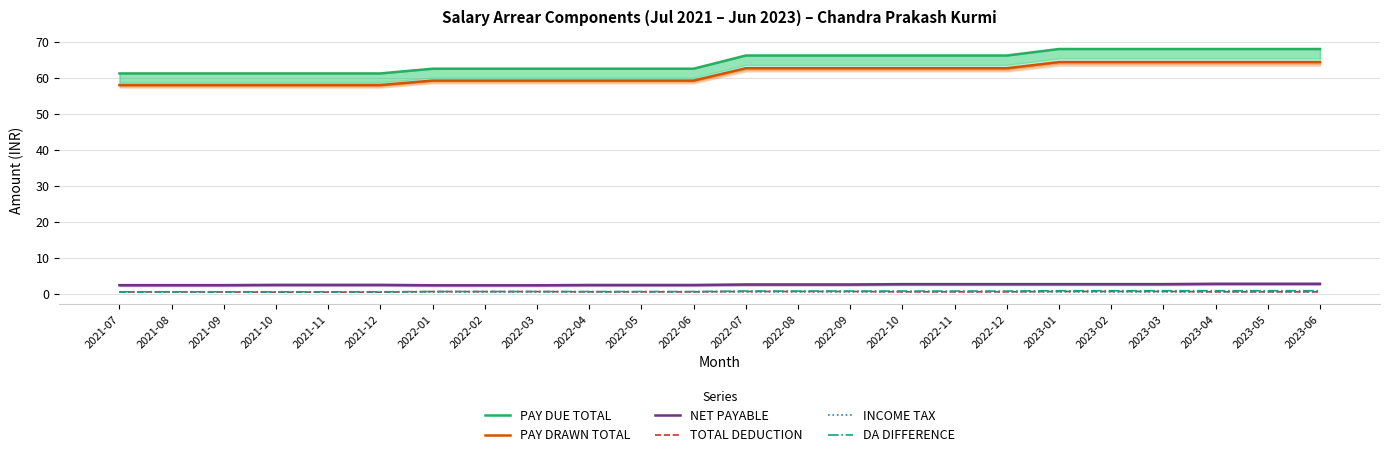

True or false: DA DIFFERENCE and TOTAL DEDUCTION intersect in this chart.

False